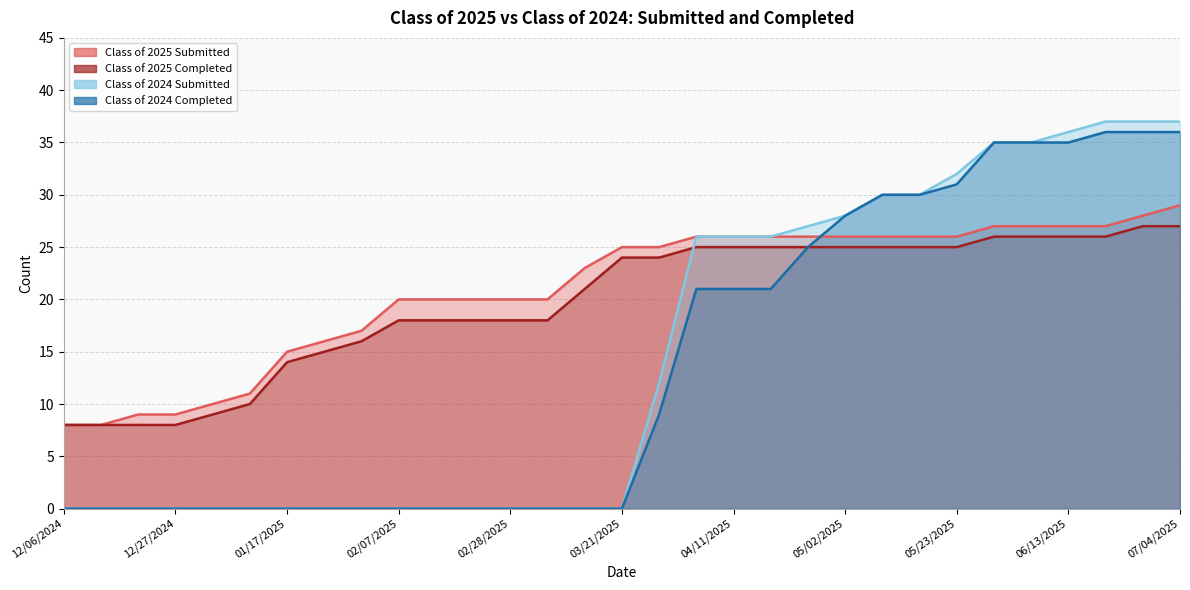

How many data points does each series have?

31